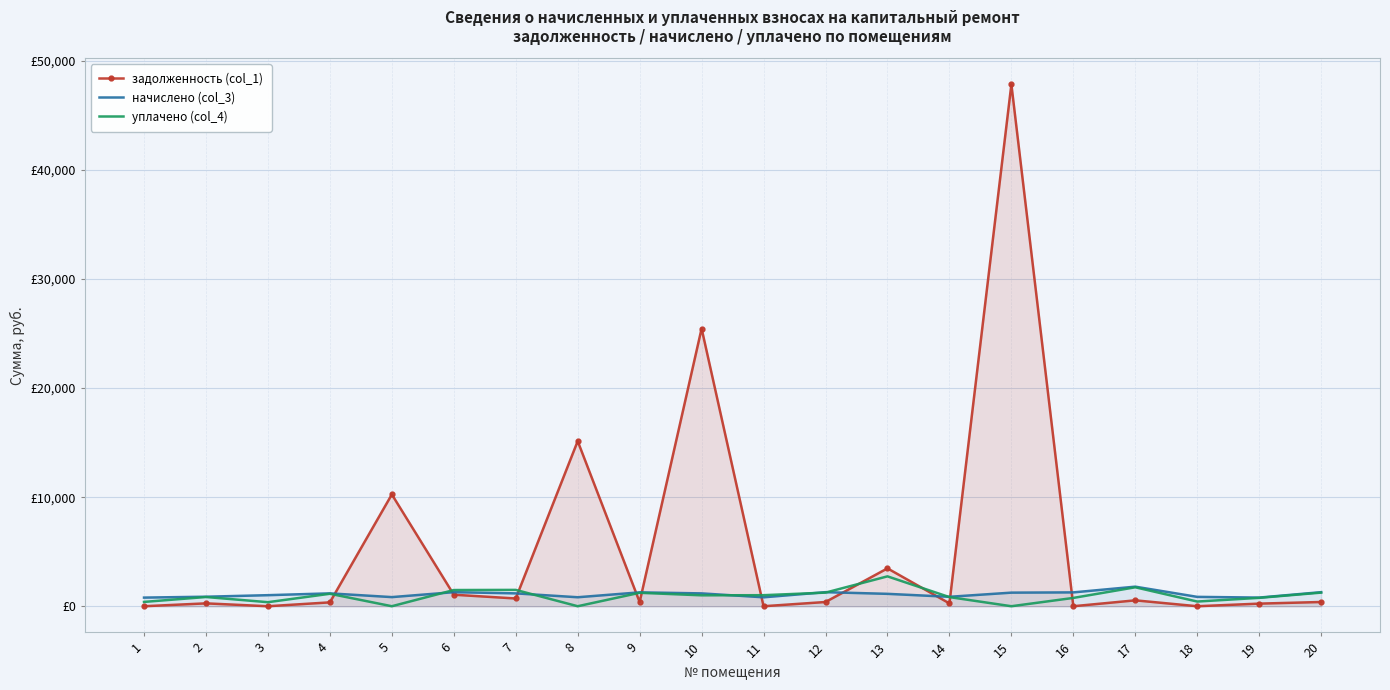

How many interior local peaks does the уплачено (col_4) series have?

6